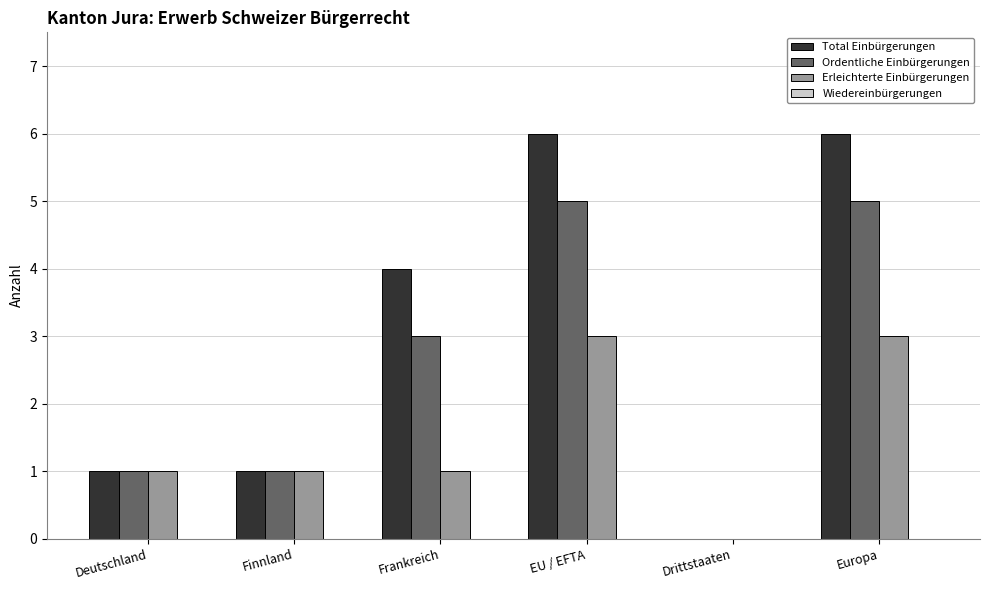

The Total Einbürgerungen series shows 1 at Deutschland. True or false?

True